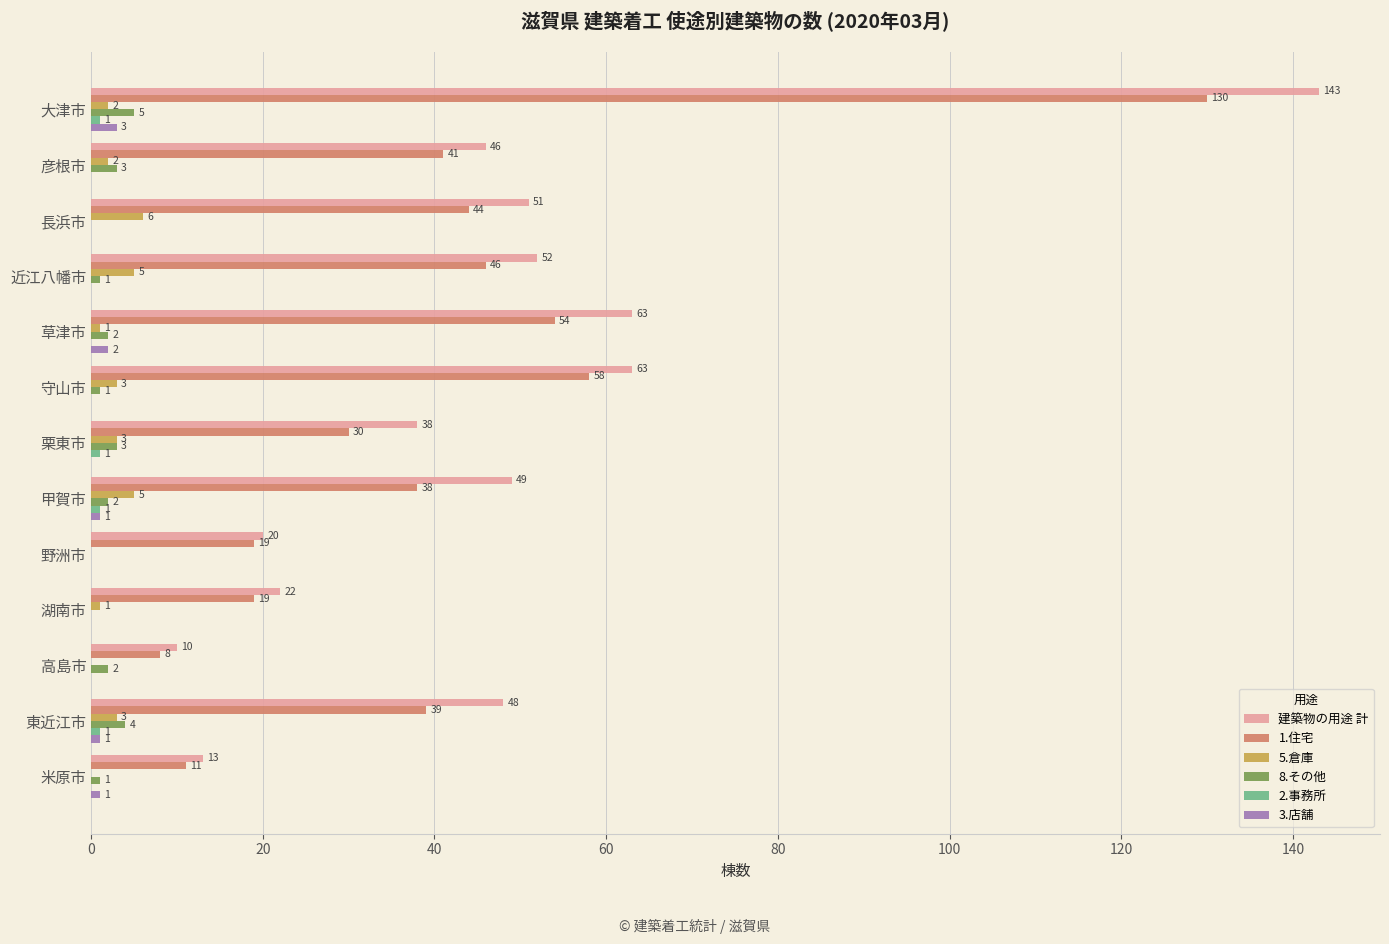

What is the highest value of the 5.倉庫 series?

6